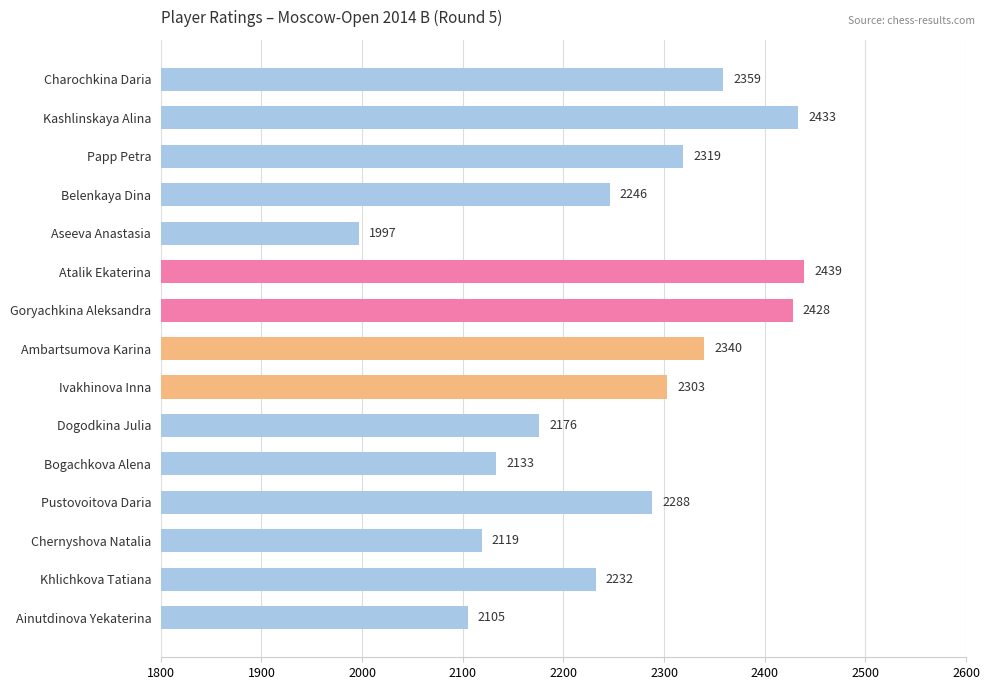

List the labels in order of value, smallest first.

Aseeva Anastasia, Ainutdinova Yekaterina, Chernyshova Natalia, Bogachkova Alena, Dogodkina Julia, Khlichkova Tatiana, Belenkaya Dina, Pustovoitova Daria, Ivakhinova Inna, Papp Petra, Ambartsumova Karina, Charochkina Daria, Goryachkina Aleksandra, Kashlinskaya Alina, Atalik Ekaterina